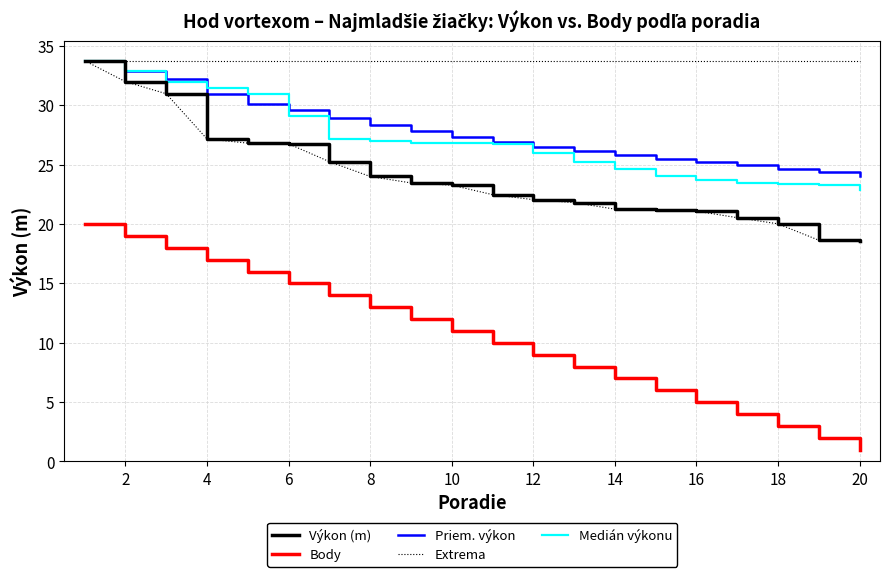

Which series has the largest range (max minus min)?

Body